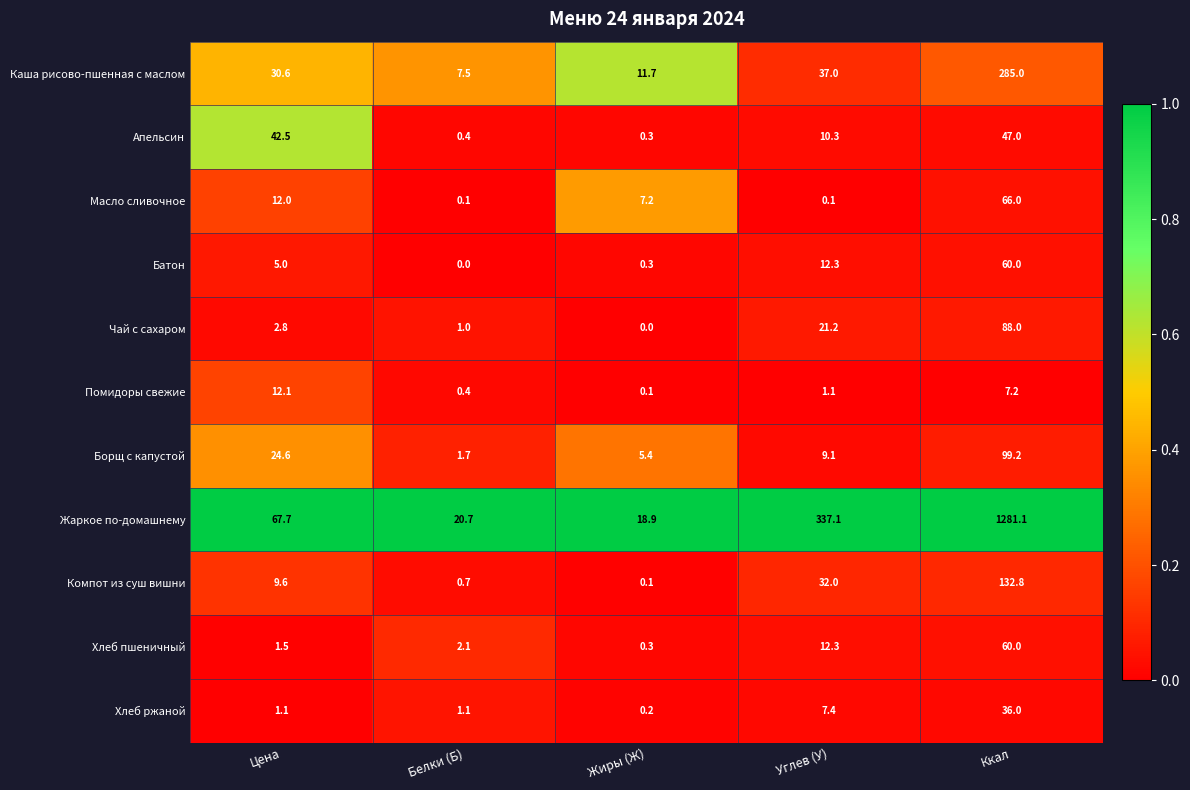

At which category does the chart reach its peak across all series?

Ккал